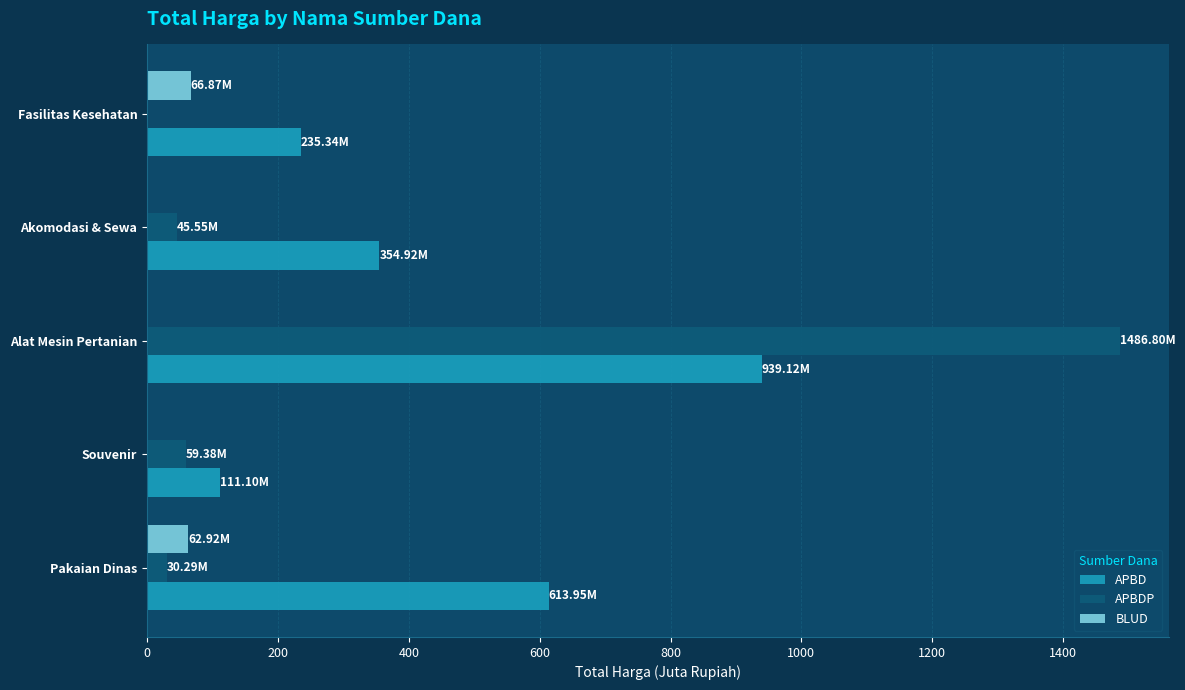

Which series has the largest range (max minus min)?

APBDP